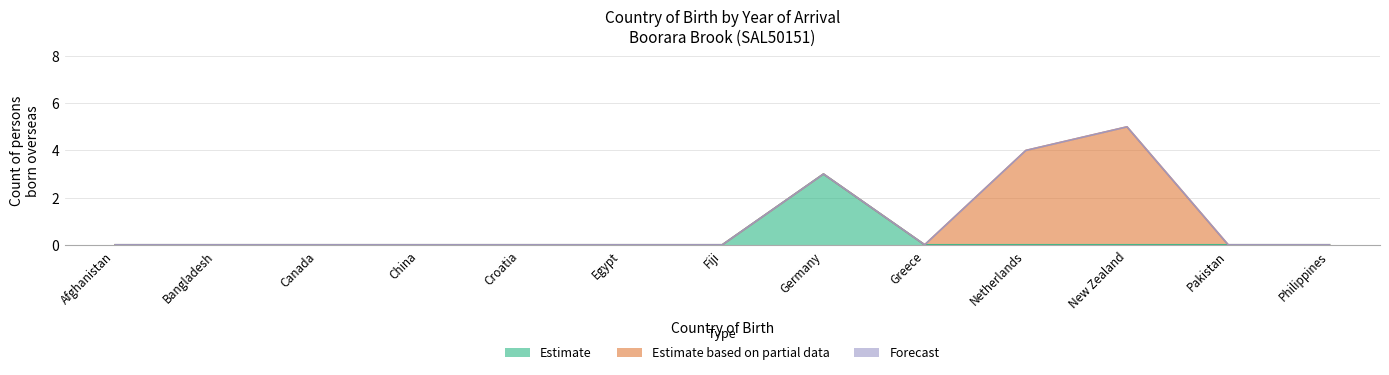

Is the value of Forecast at New Zealand greater than the value of Estimate based on partial data at Philippines?

No